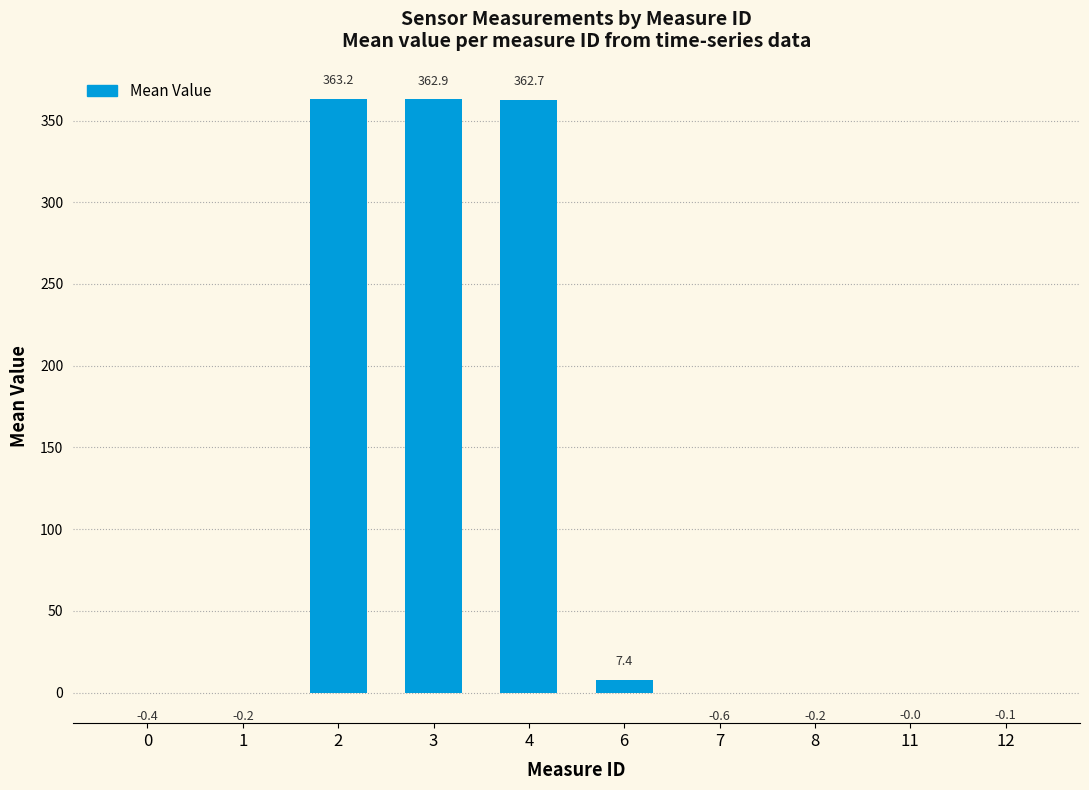

What is the greatest value displayed?

363.2